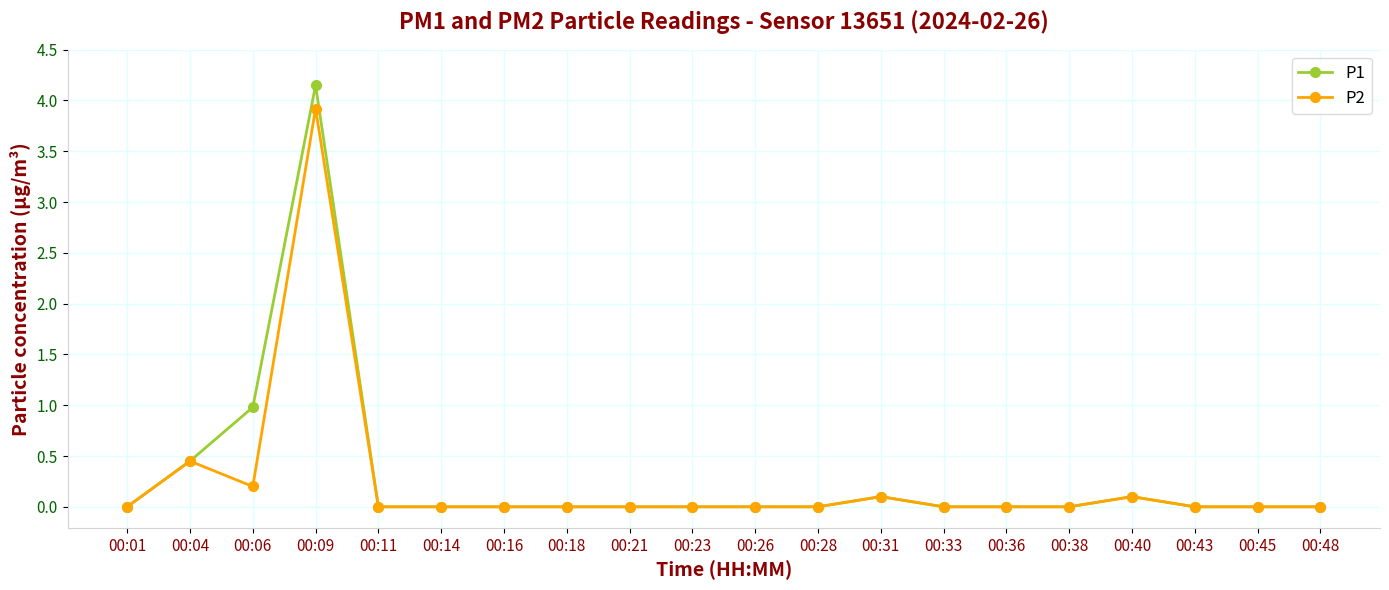

The P2 series shows 0.0 at 00:48. True or false?

True